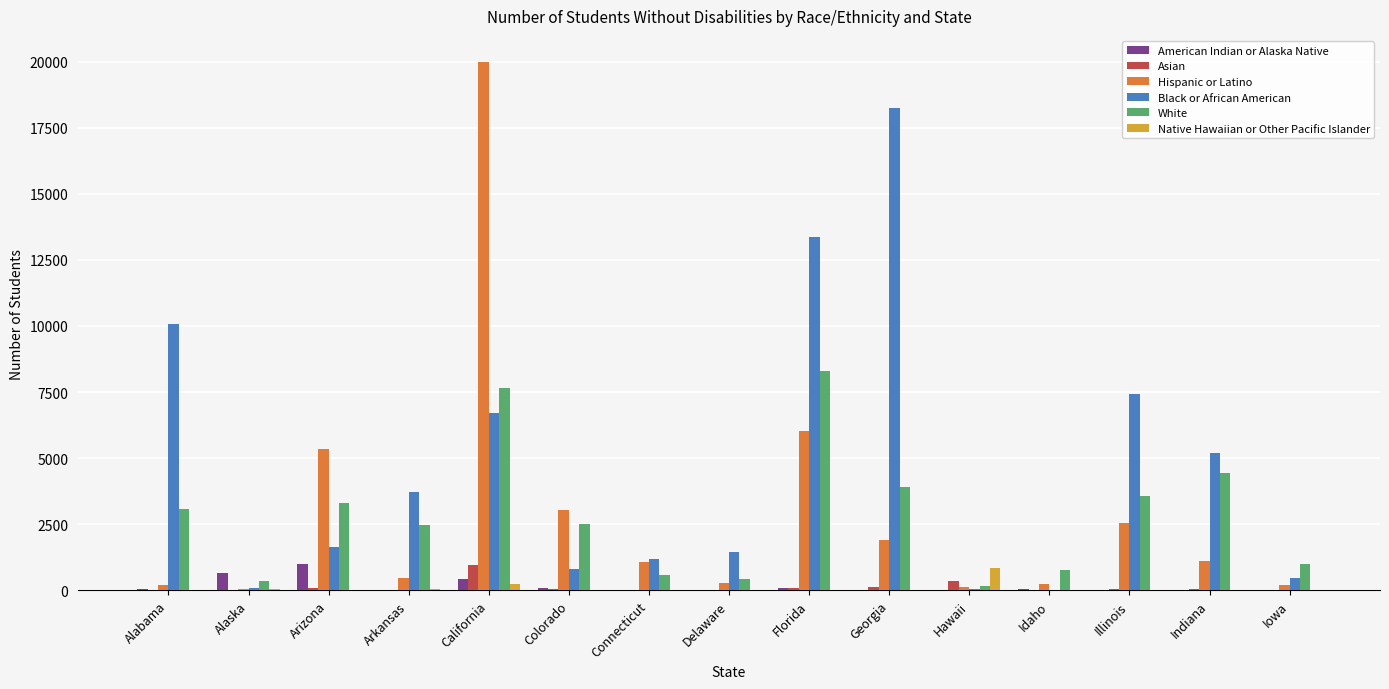

At which label is Black or African American closest to 9125?

Alabama